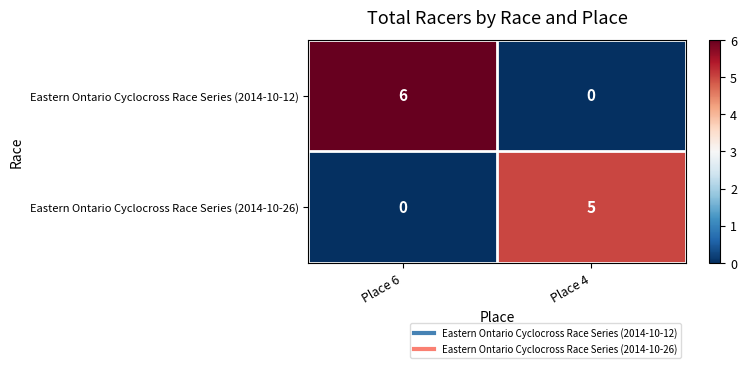

The Eastern Ontario Cyclocross Race Series (2014-10-26) series shows 8 at Place 4. True or false?

False